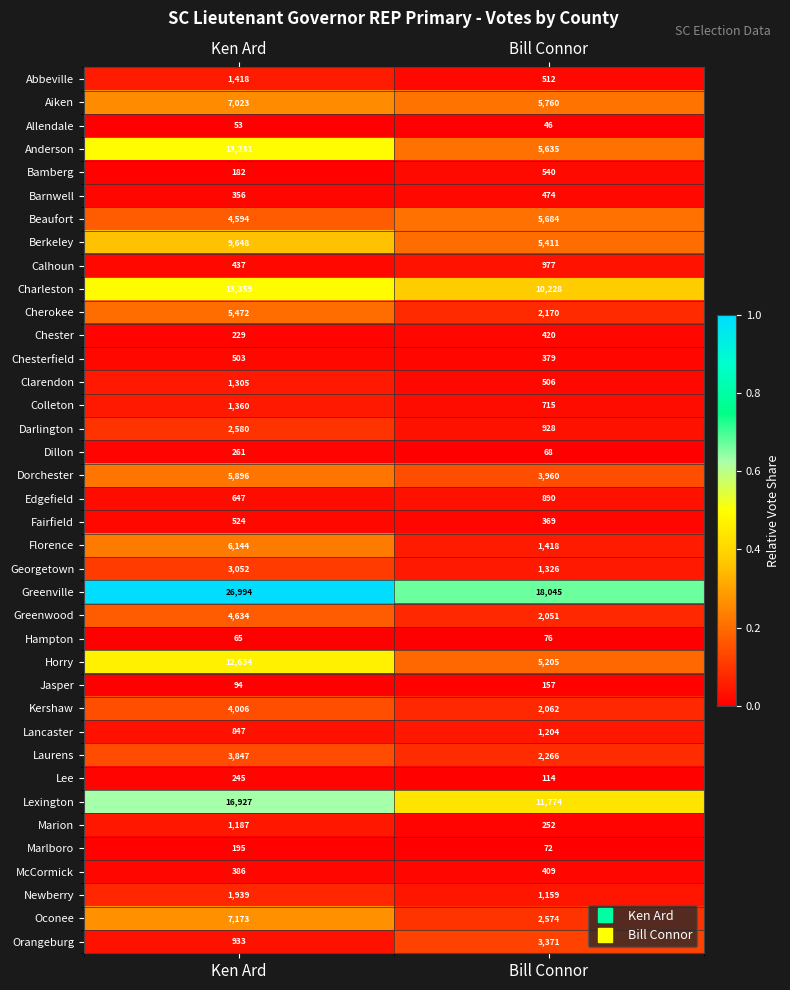

How many distinct data groups are displayed?

38